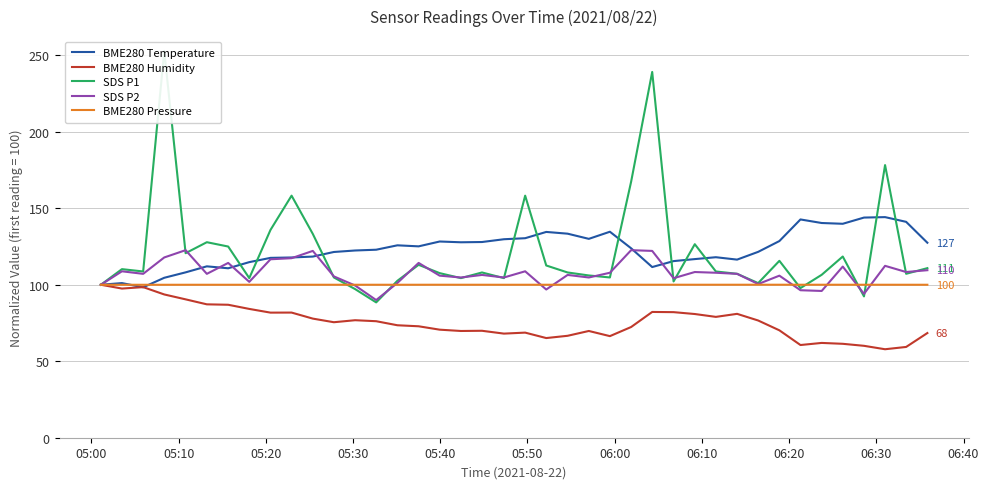

What is the minimum value for BME280 Temperature?

98.4